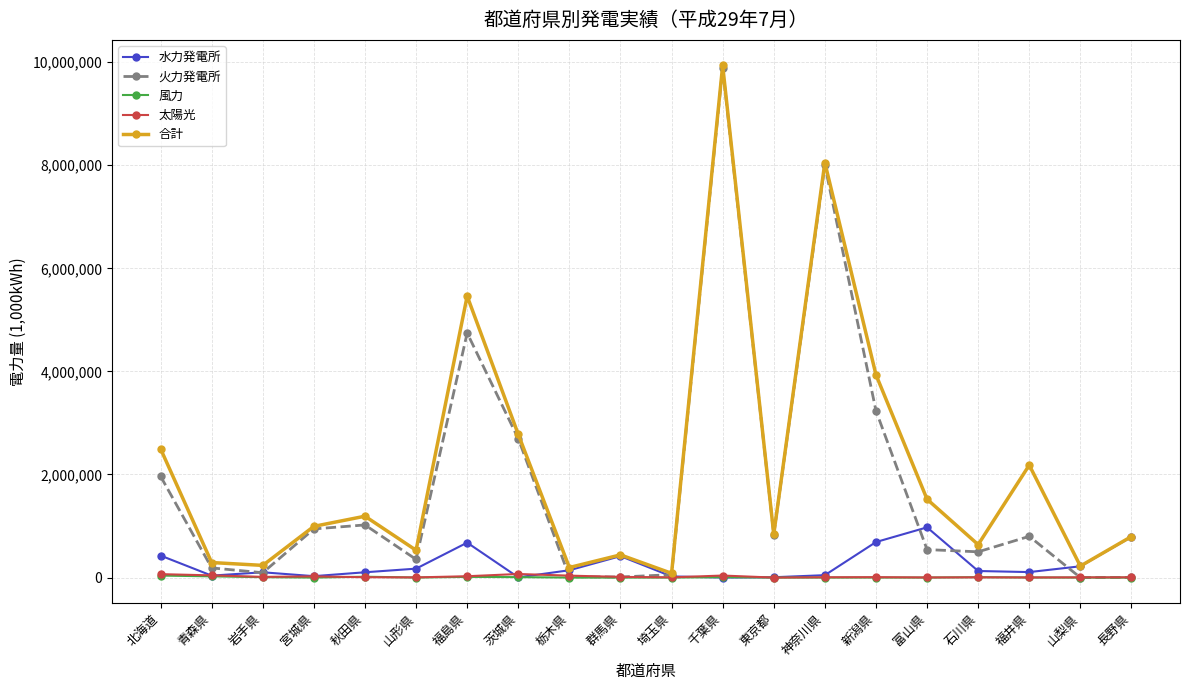

At how many categories does at least one series exceed 6768804?

2